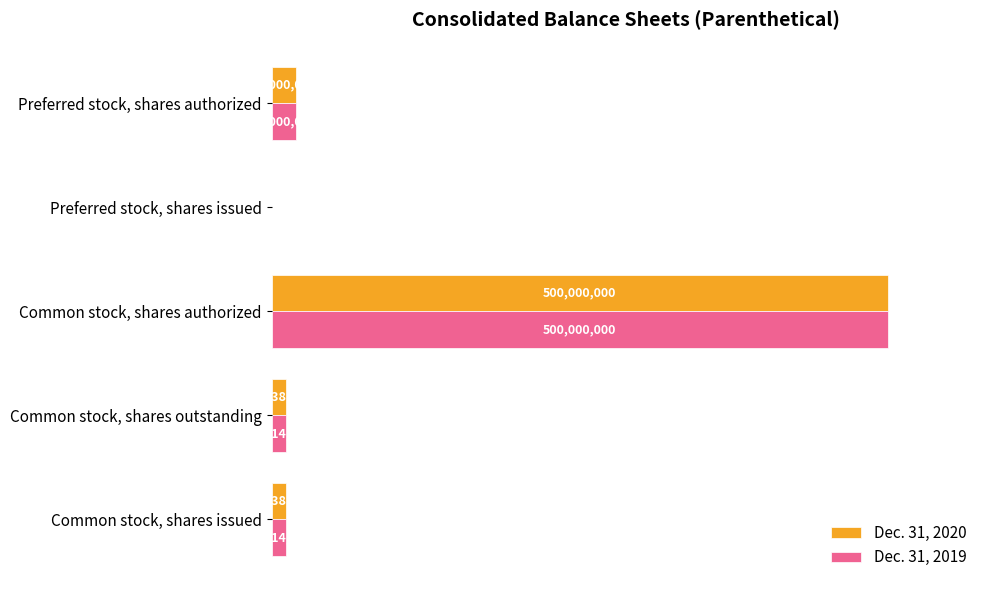

What are all the series names shown in the legend?

Dec. 31, 2020, Dec. 31, 2019